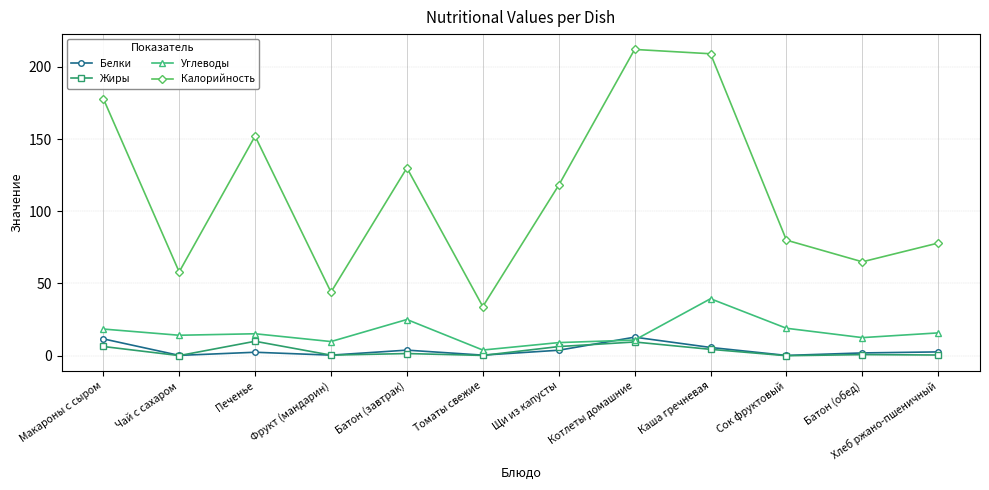

Is this an area chart (filled region under the line)?

No